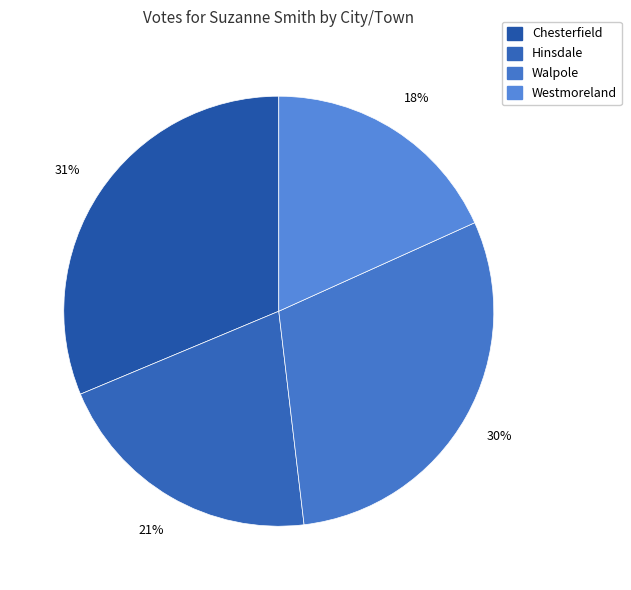

To the nearest percent, what portion does Westmoreland represent?

18%